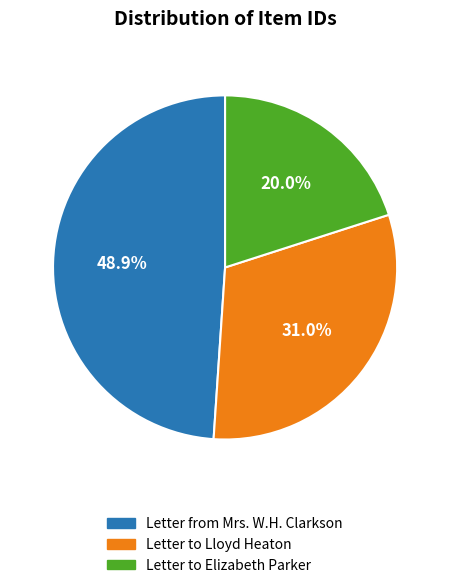

Count the number of slices in the pie.

3